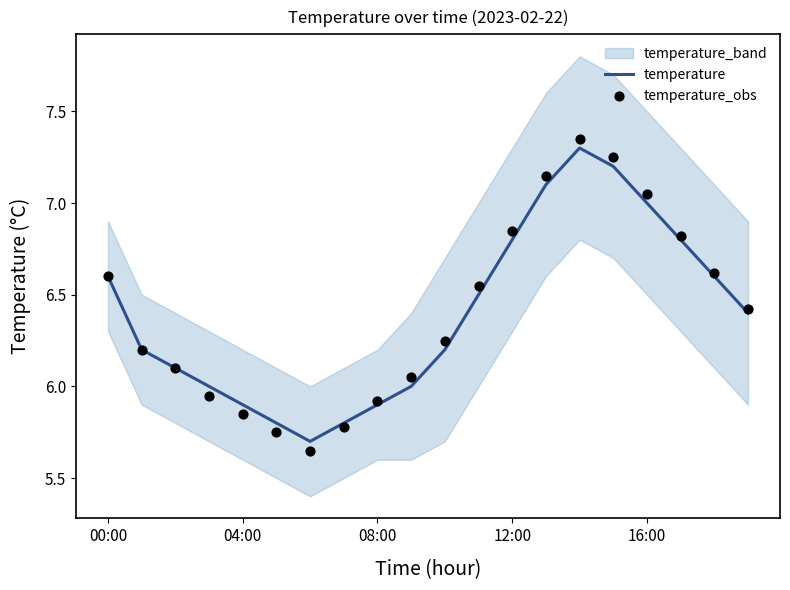

Which series reaches the minimum Y coordinate?

temperature_obs